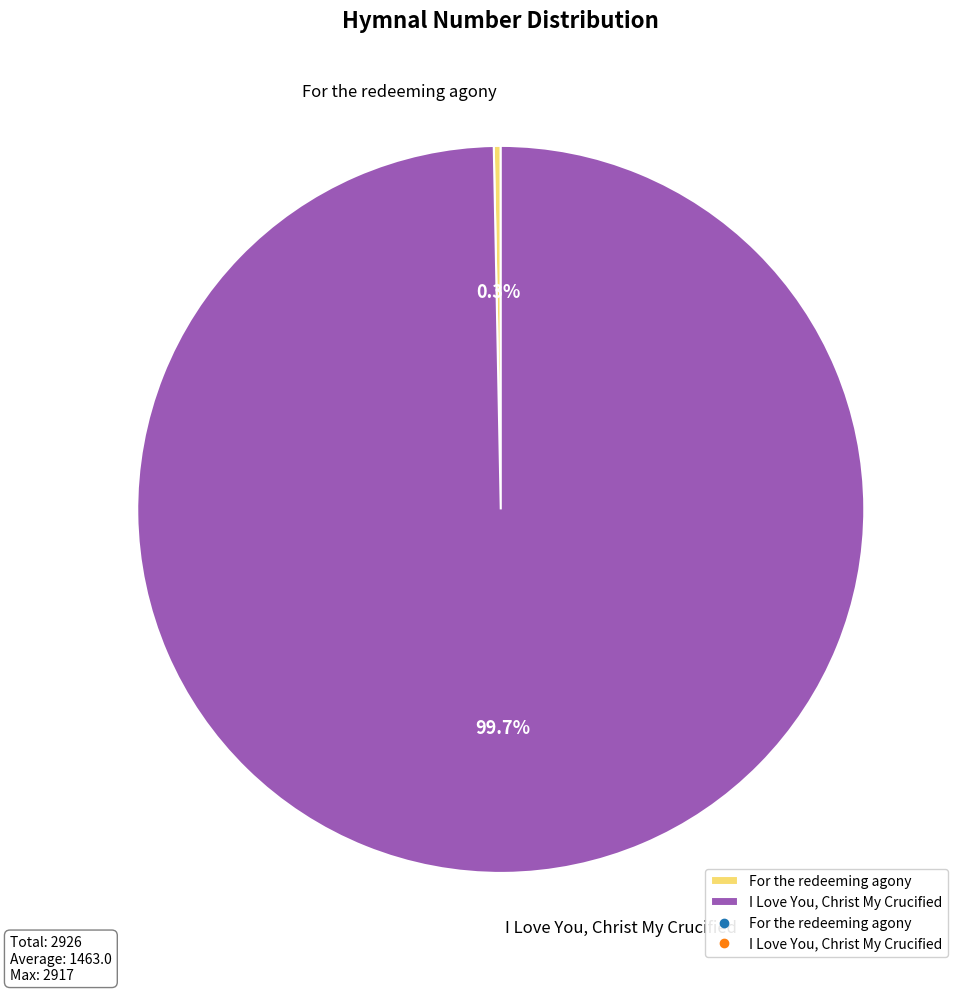

How many segments does this pie chart have?

2